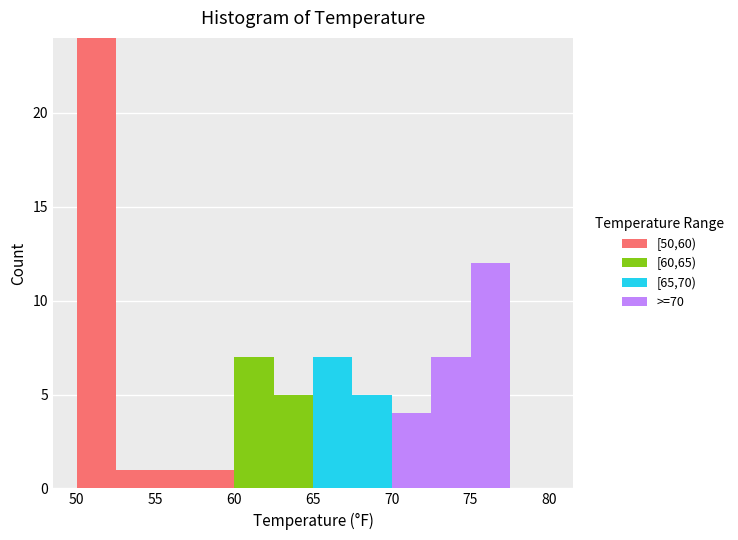

Reading left to right, list every stacked bar in this chart as the range it spans on the x-axis followed by its total height. The values are not printed on the chart, so give them approximately, as read against the axis.

50.0 to 52.5: 24
52.5 to 55.0: 1
55.0 to 57.5: 1
57.5 to 60.0: 1
60.0 to 62.5: 7
62.5 to 65.0: 5
65.0 to 67.5: 7
67.5 to 70.0: 5
70.0 to 72.5: 4
72.5 to 75.0: 7
75.0 to 77.5: 12
77.5 to 80.0: 0